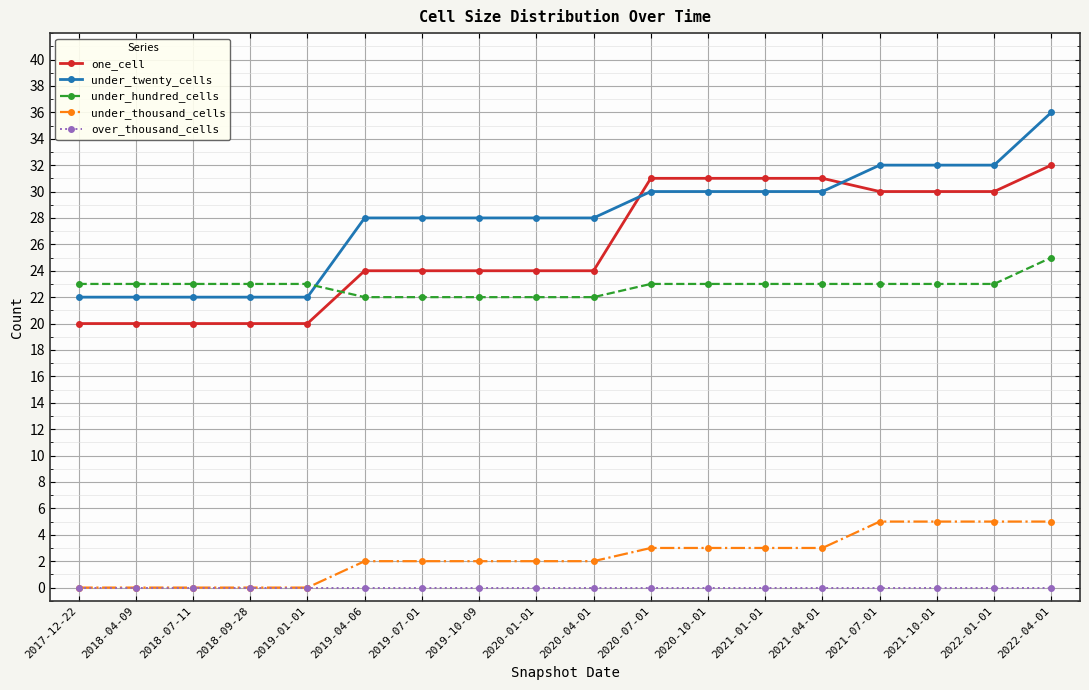

Reading left to right, extract all data points from this chart.

one_cell: 2017-12-22=20	2018-04-09=20	2018-07-11=20	2018-09-28=20	2019-01-01=20	2019-04-06=24	2019-07-01=24	2019-10-09=24	2020-01-01=24	2020-04-01=24	2020-07-01=31	2020-10-01=31	2021-01-01=31	2021-04-01=31	2021-07-01=30	2021-10-01=30	2022-01-01=30	2022-04-01=32
under_twenty_cells: 2017-12-22=22	2018-04-09=22	2018-07-11=22	2018-09-28=22	2019-01-01=22	2019-04-06=28	2019-07-01=28	2019-10-09=28	2020-01-01=28	2020-04-01=28	2020-07-01=30	2020-10-01=30	2021-01-01=30	2021-04-01=30	2021-07-01=32	2021-10-01=32	2022-01-01=32	2022-04-01=36
under_hundred_cells: 2017-12-22=23	2018-04-09=23	2018-07-11=23	2018-09-28=23	2019-01-01=23	2019-04-06=22	2019-07-01=22	2019-10-09=22	2020-01-01=22	2020-04-01=22	2020-07-01=23	2020-10-01=23	2021-01-01=23	2021-04-01=23	2021-07-01=23	2021-10-01=23	2022-01-01=23	2022-04-01=25
under_thousand_cells: 2017-12-22=0	2018-04-09=0	2018-07-11=0	2018-09-28=0	2019-01-01=0	2019-04-06=2	2019-07-01=2	2019-10-09=2	2020-01-01=2	2020-04-01=2	2020-07-01=3	2020-10-01=3	2021-01-01=3	2021-04-01=3	2021-07-01=5	2021-10-01=5	2022-01-01=5	2022-04-01=5
over_thousand_cells: 2017-12-22=0	2018-04-09=0	2018-07-11=0	2018-09-28=0	2019-01-01=0	2019-04-06=0	2019-07-01=0	2019-10-09=0	2020-01-01=0	2020-04-01=0	2020-07-01=0	2020-10-01=0	2021-01-01=0	2021-04-01=0	2021-07-01=0	2021-10-01=0	2022-01-01=0	2022-04-01=0